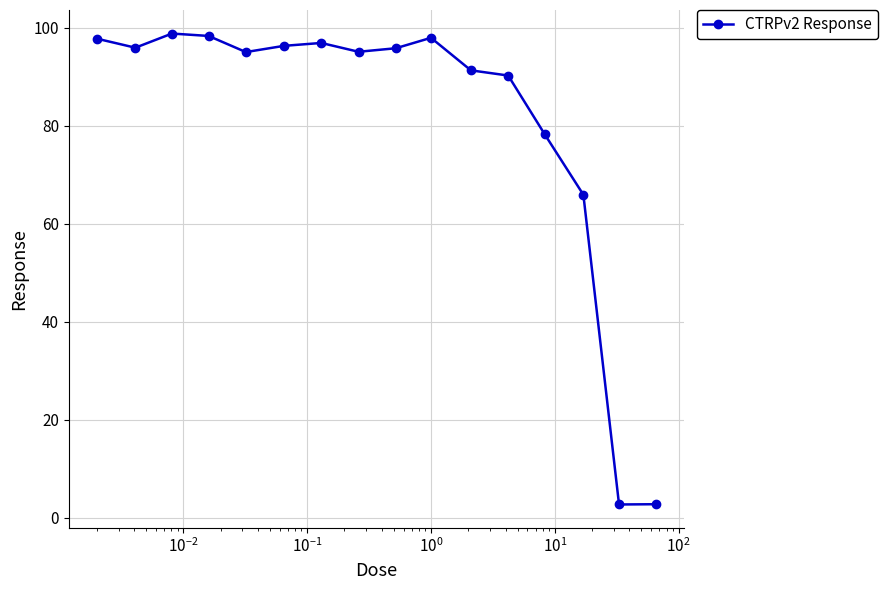

What is the difference between the maximum and minimum values?

96.1